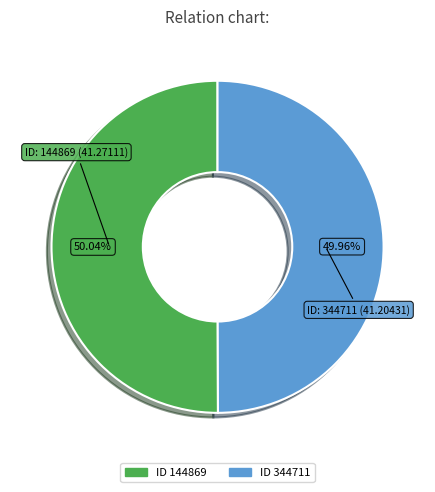

Does any single category account for the majority?

Yes